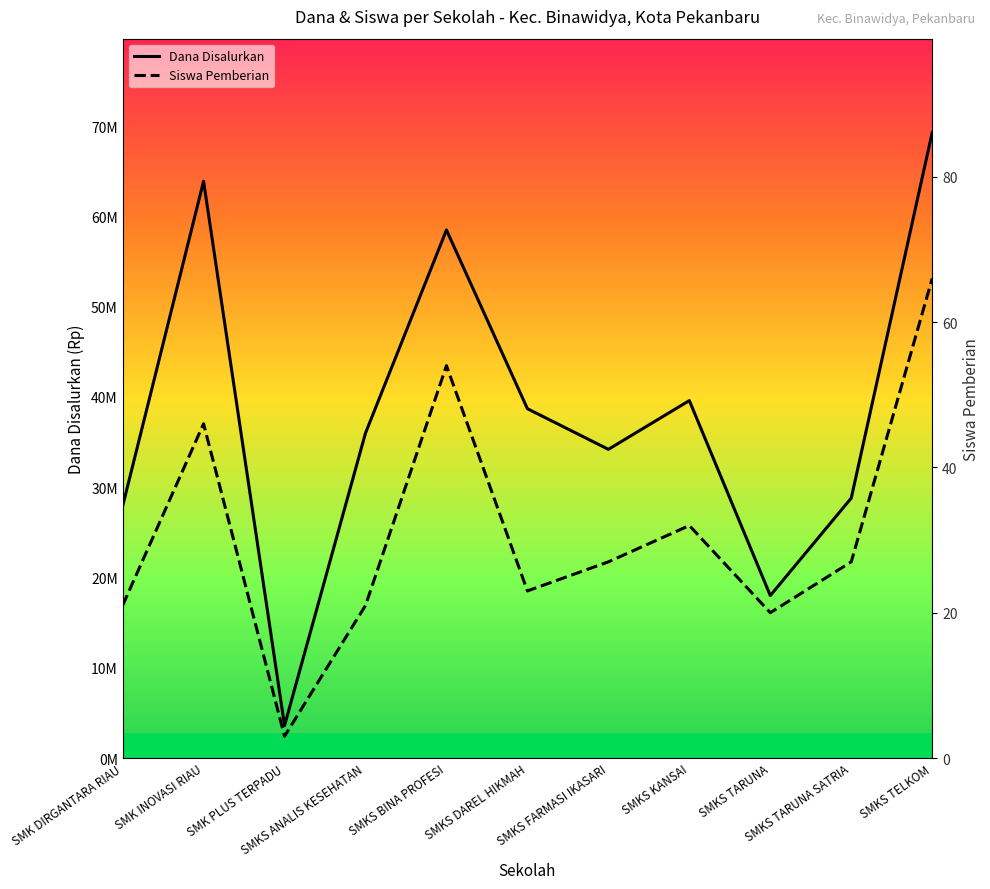

Is the value of Siswa Pemberian at SMKS KANSAI greater than the value of Dana Disalurkan at SMKS KANSAI?

No